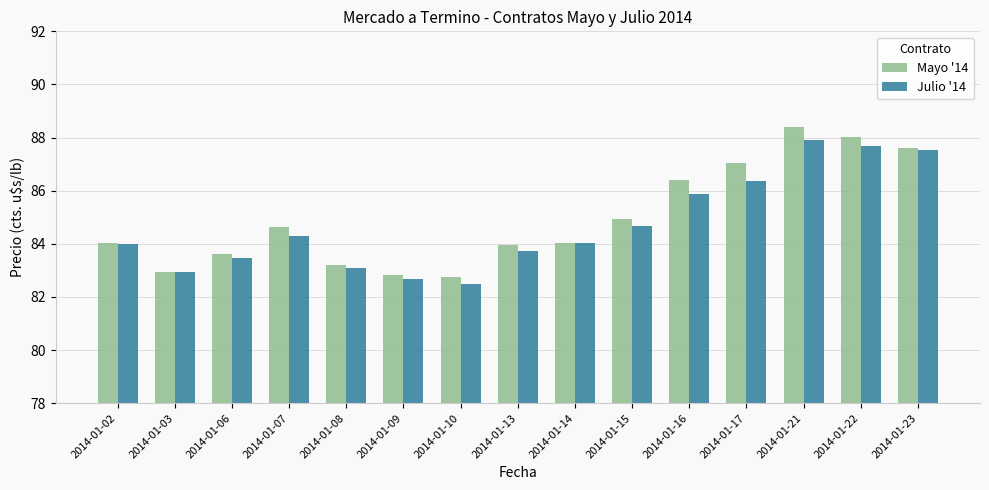

Rank the series by their average value, from lowest to highest.

Julio '14, Mayo '14